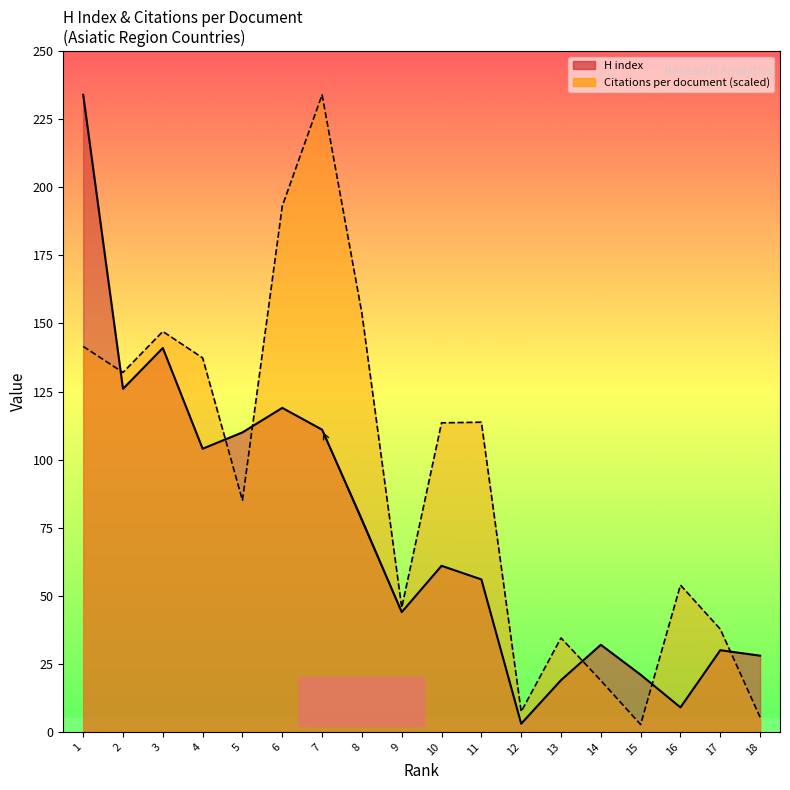

What is the greatest value displayed?

234.0